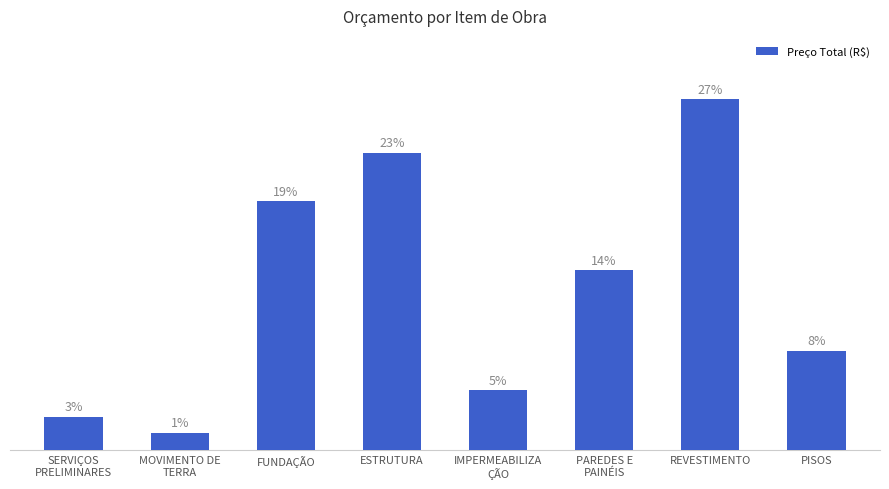

Does the chart contain any negative values?

No